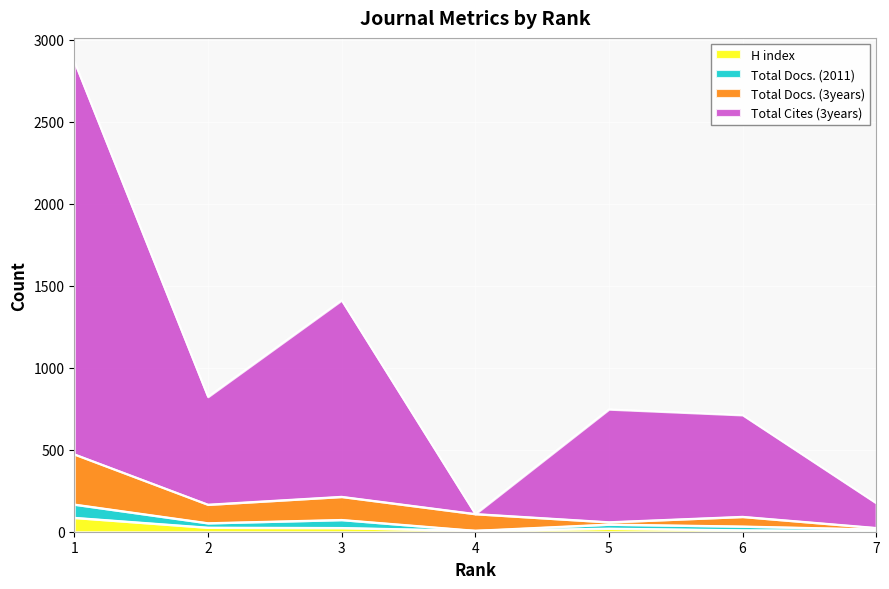

True or false: H index has a value of 17 at 6.

False